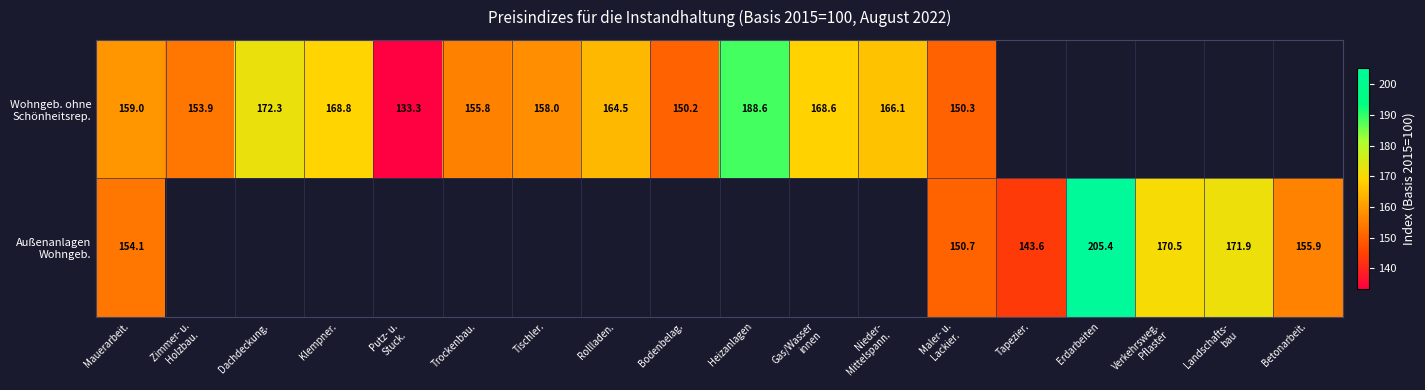

At which label is Außenanlagen Wohngeb. closest to 174?

Landschafts- bau